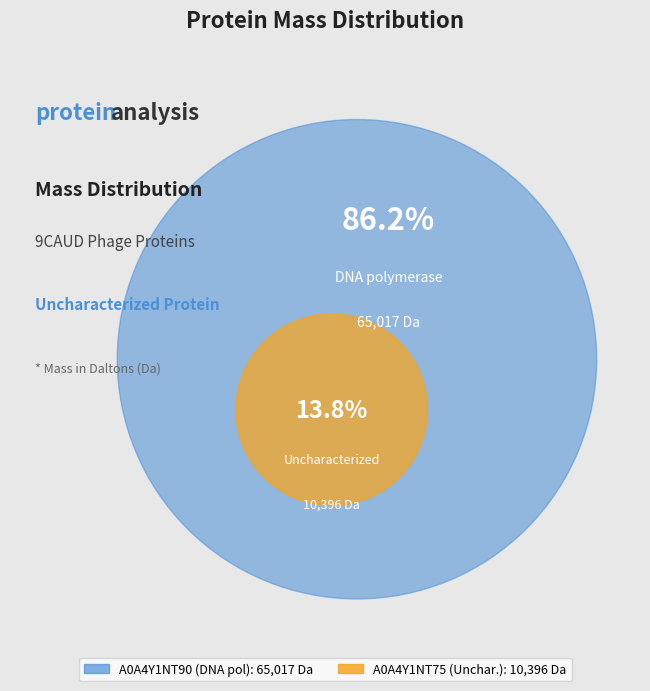

What is the ratio of the value at A0A4Y1NT90 (DNA polymerase) to the value at A0A4Y1NT75 (Uncharacterized)?

6.3